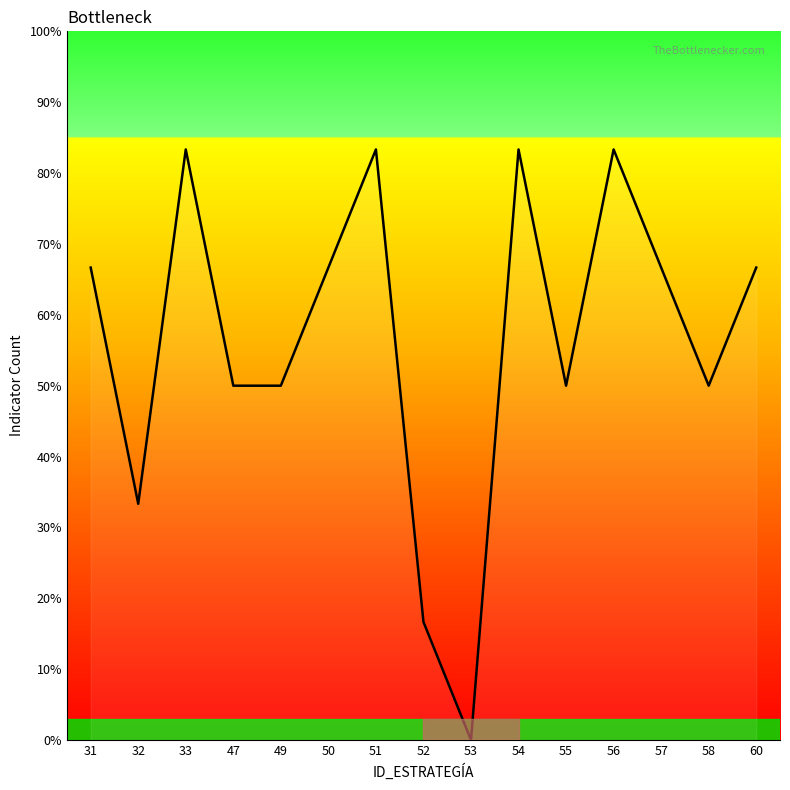

What is the ratio of the value at 58 to the value at 32?

1.5